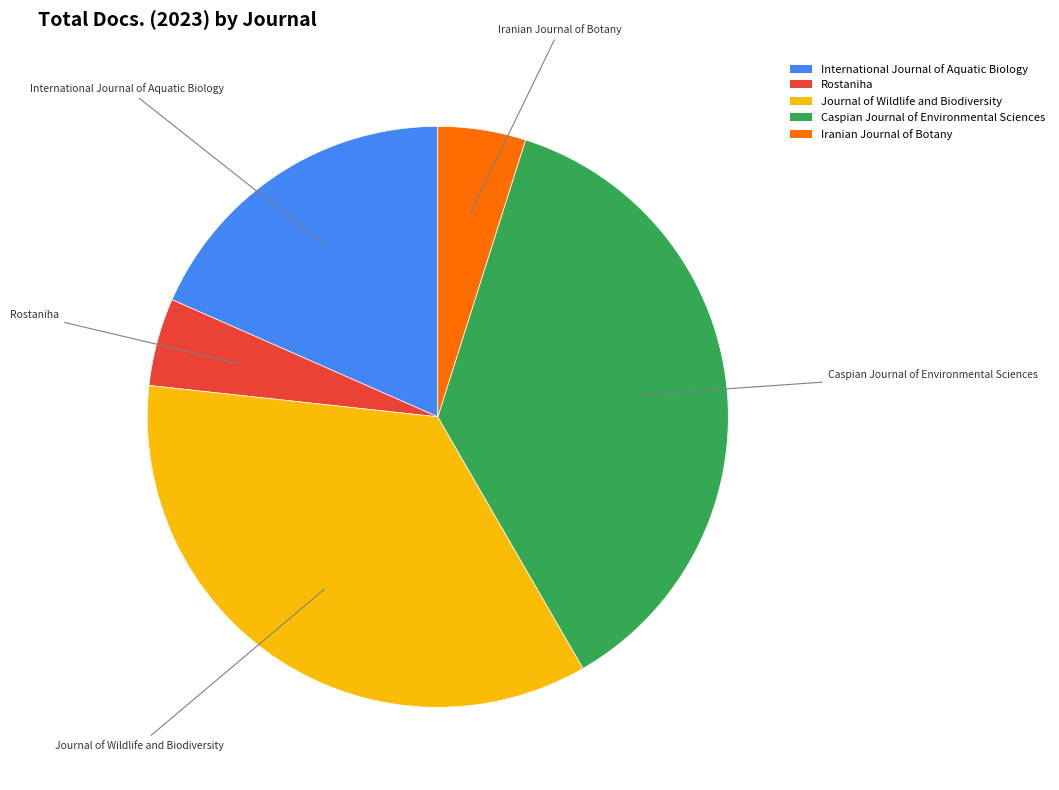

Is the sum of Iranian Journal of Botany and International Journal of Aquatic Biology greater than half?

No